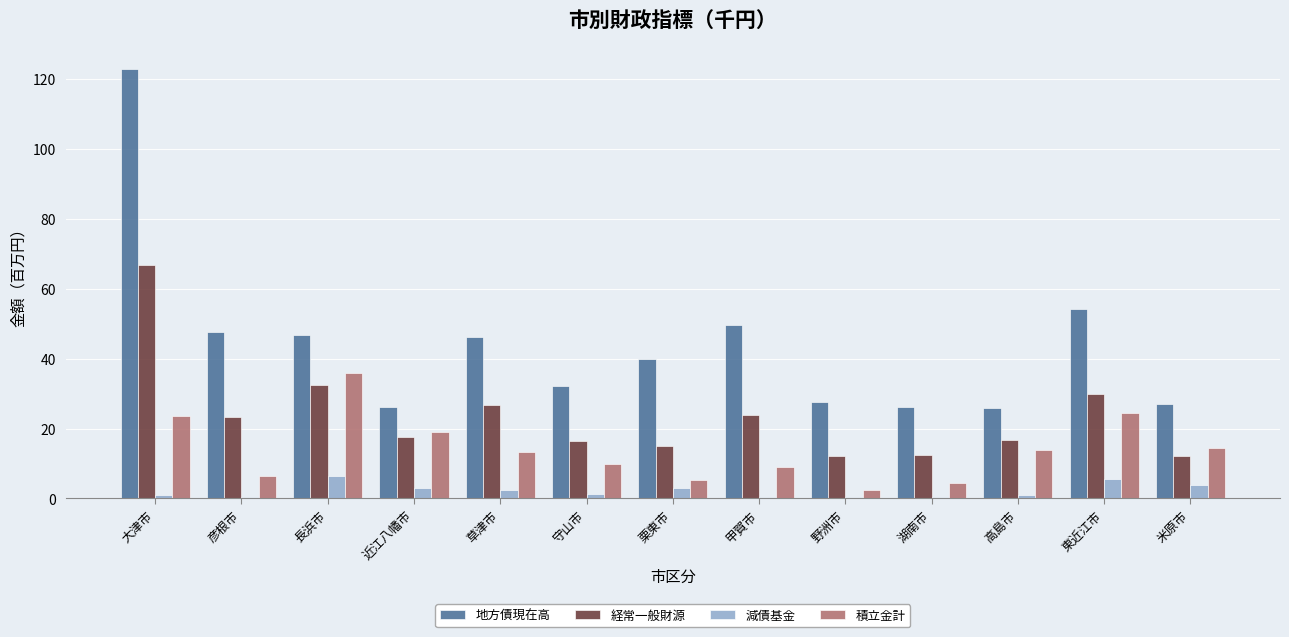

How many distinct data groups are displayed?

4